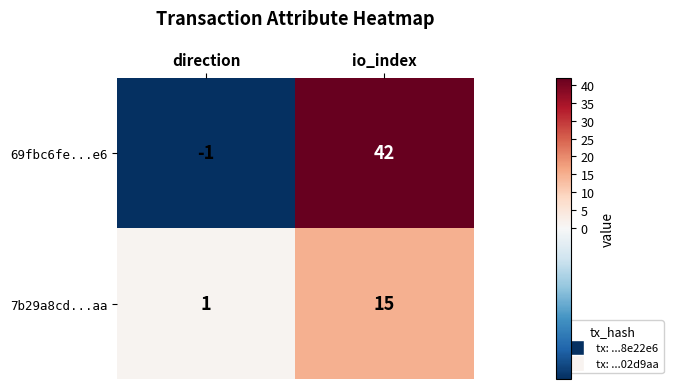

Which series has the widest spread of values?

69fbc6fe...e6